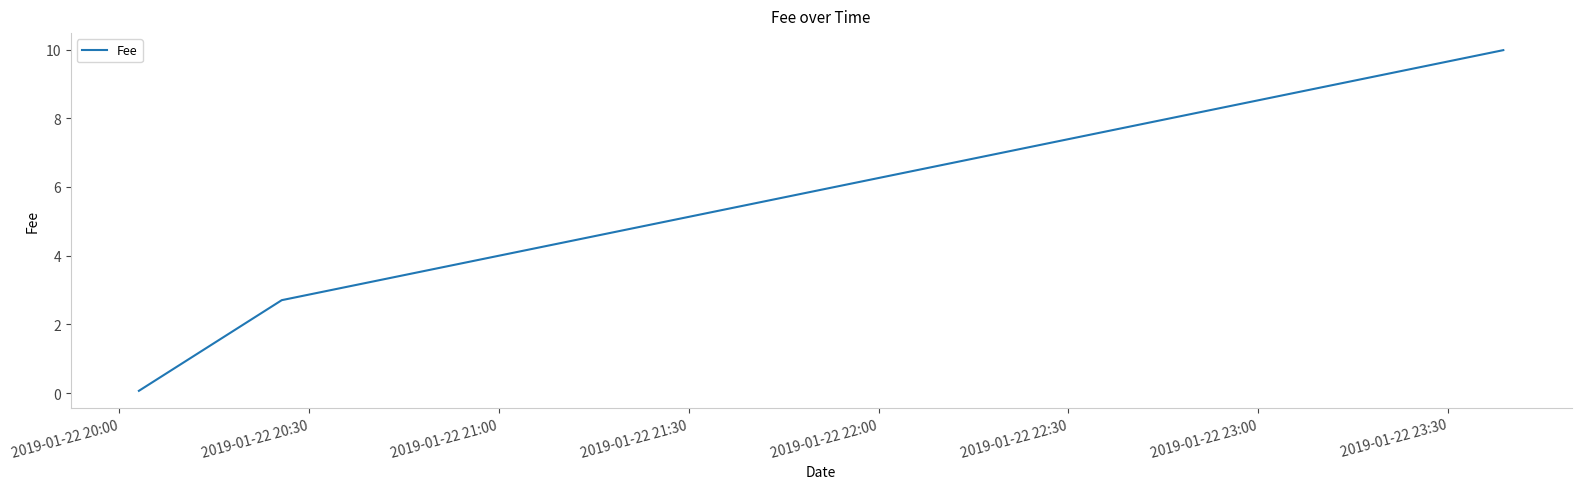

What is the smallest value displayed?

0.1